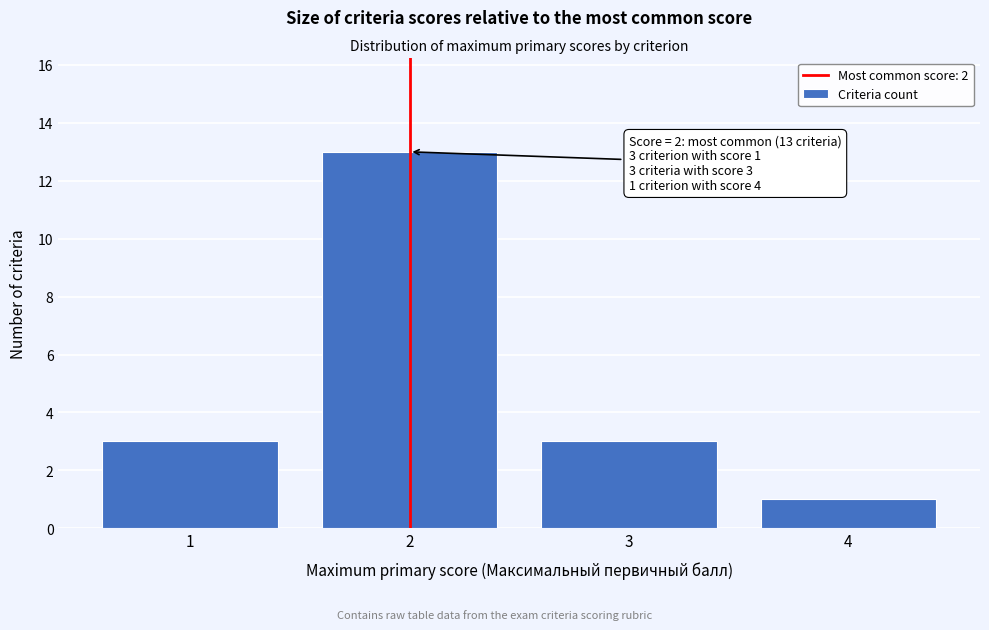

Over which range of the x-axis is the bar tallest?

1.5 to 2.5